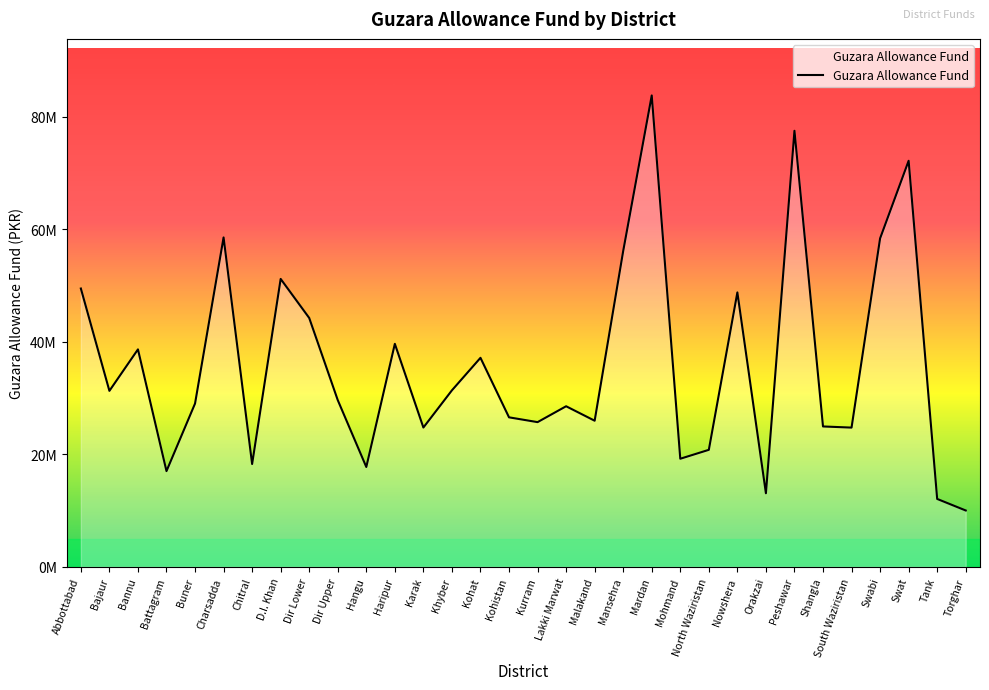

Does the chart display data point markers on the line(s)?

No